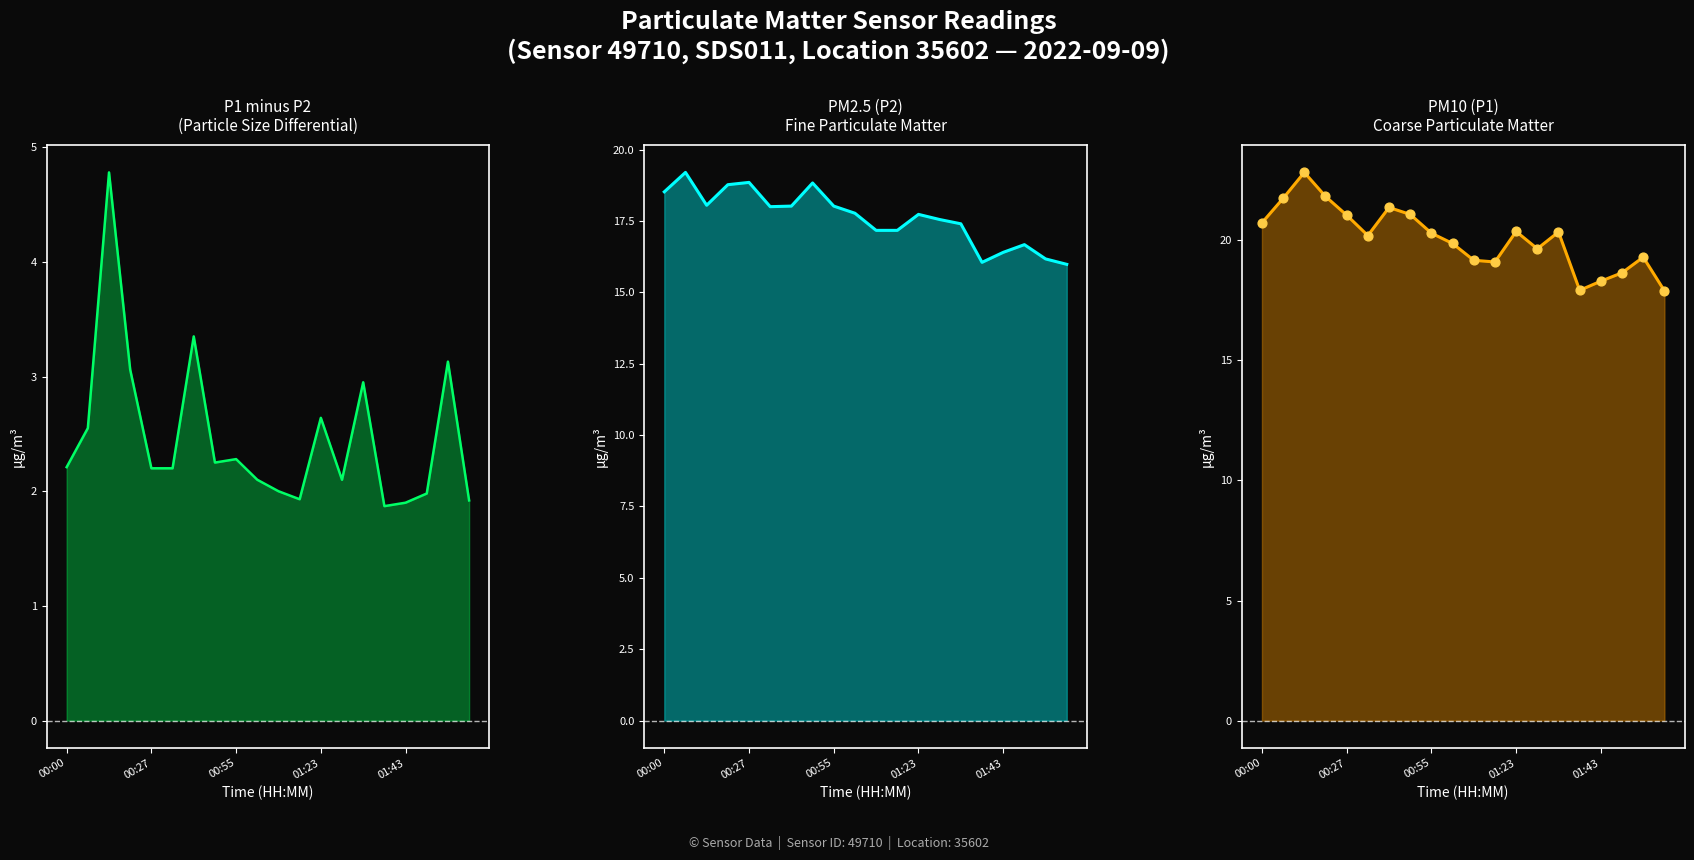

What are all the series names shown in the legend?

P1 - P2 Difference, P2, P1